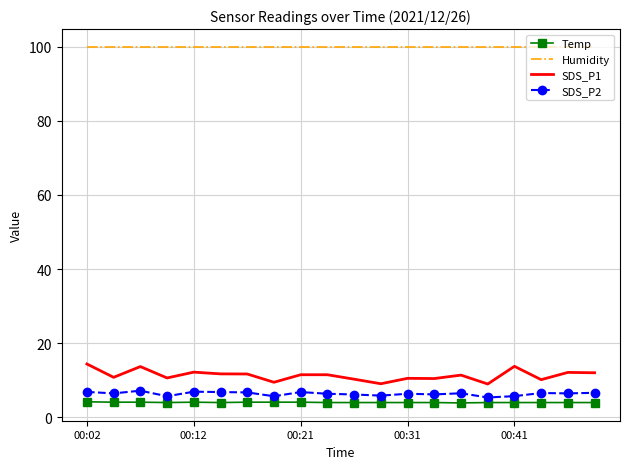

True or false: SDS_P1 and SDS_P2 intersect in this chart.

False